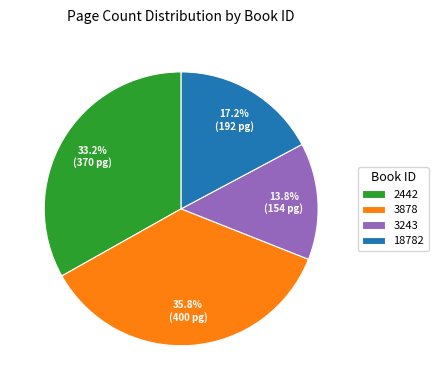

The 3878 slice represents 29% of the pie. True or false?

False